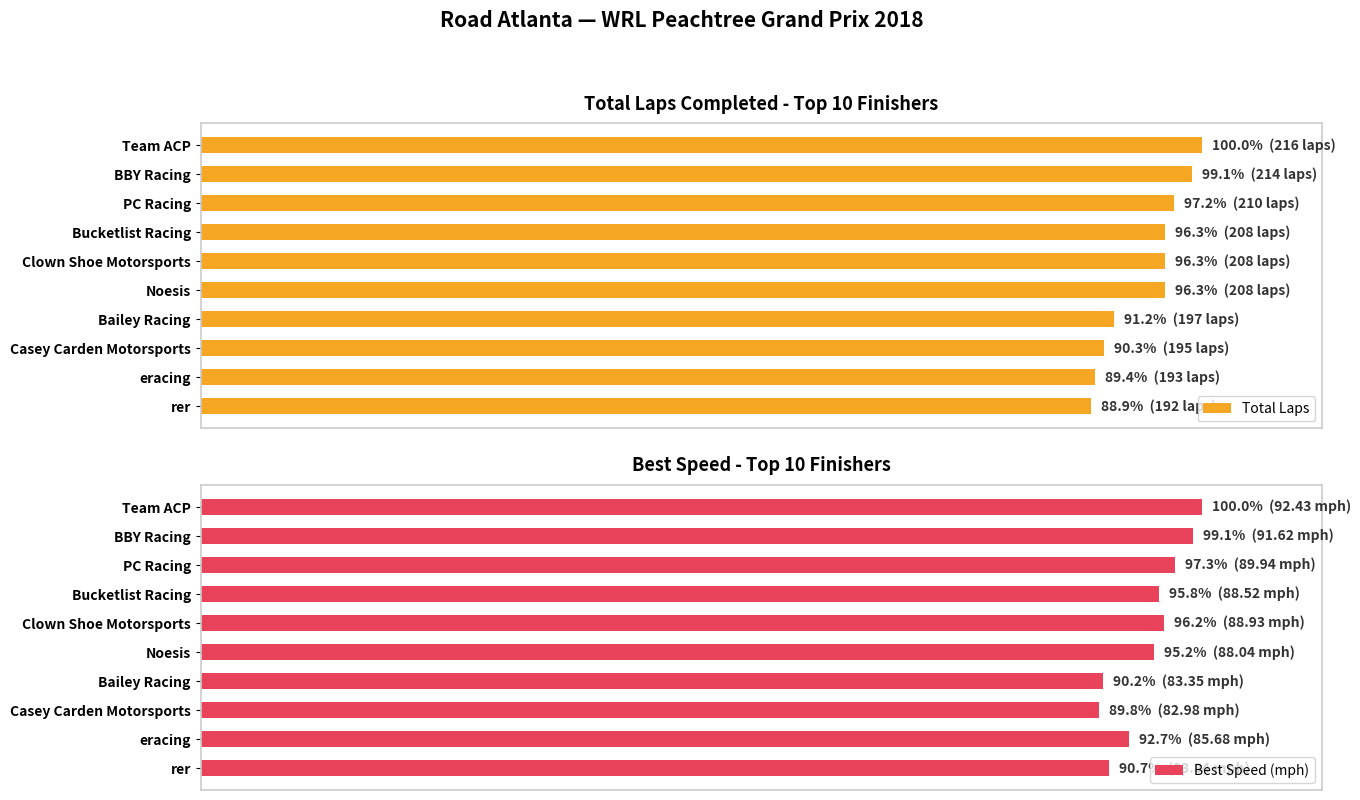

What is the value of the Total Laps bar at the 6th from the left?

208.0